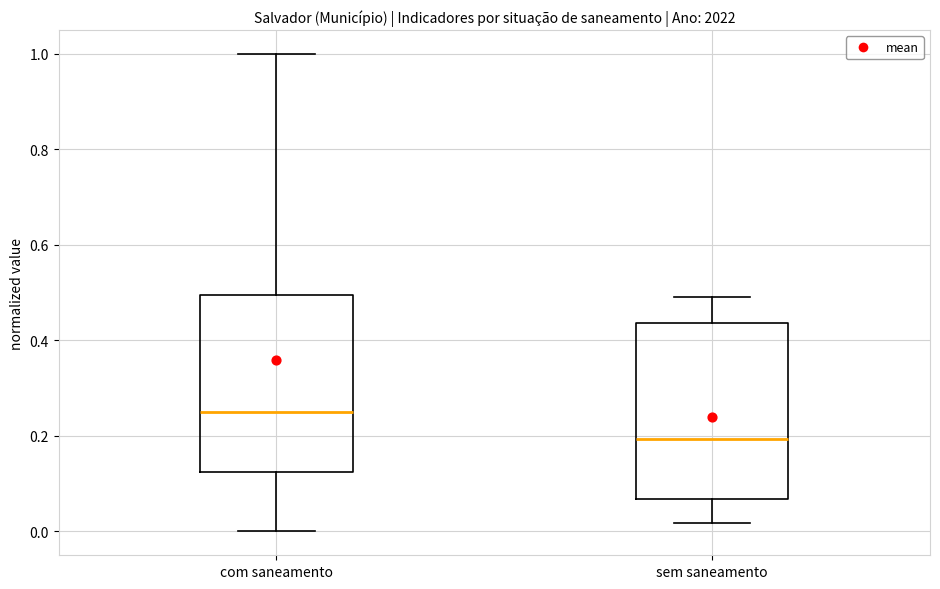

Reading left to right, read every box against the y-axis: the position of its median line, the range the box covers, and the ends of its whiskers. The values are not printed on the chart, so give them approximately, as read against the axis.

com saneamento: median 0.24, box 0.12 to 0.50, whiskers 0.00 to 1.00
sem saneamento: median 0.20, box 0.06 to 0.44, whiskers 0.02 to 0.50